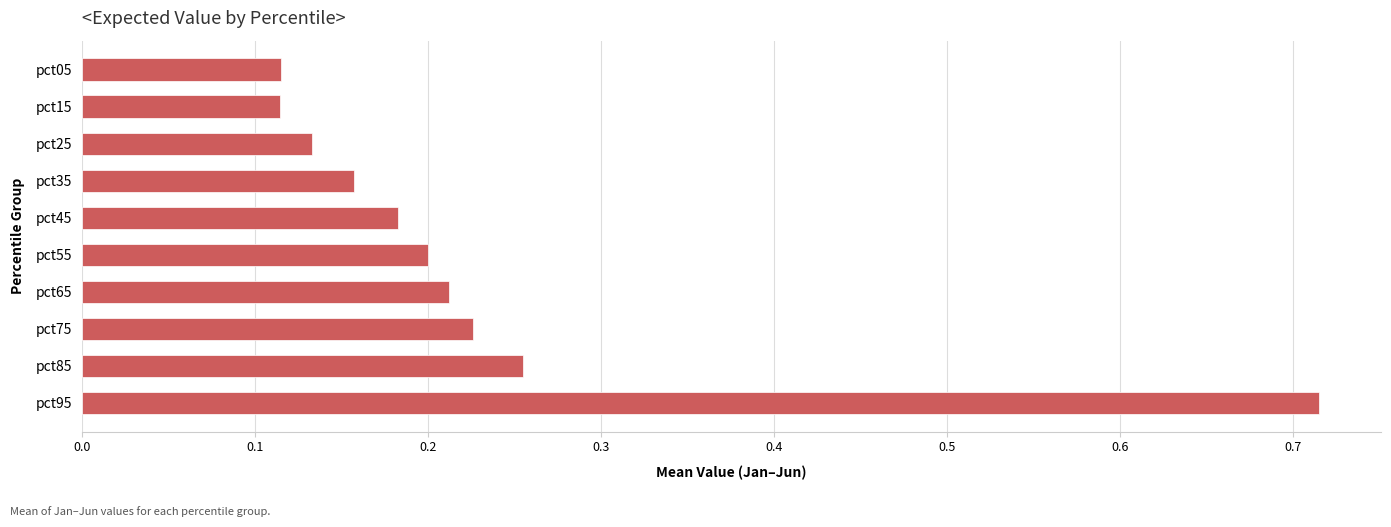

What is the sum of the values at pct95 and pct85?

1.0